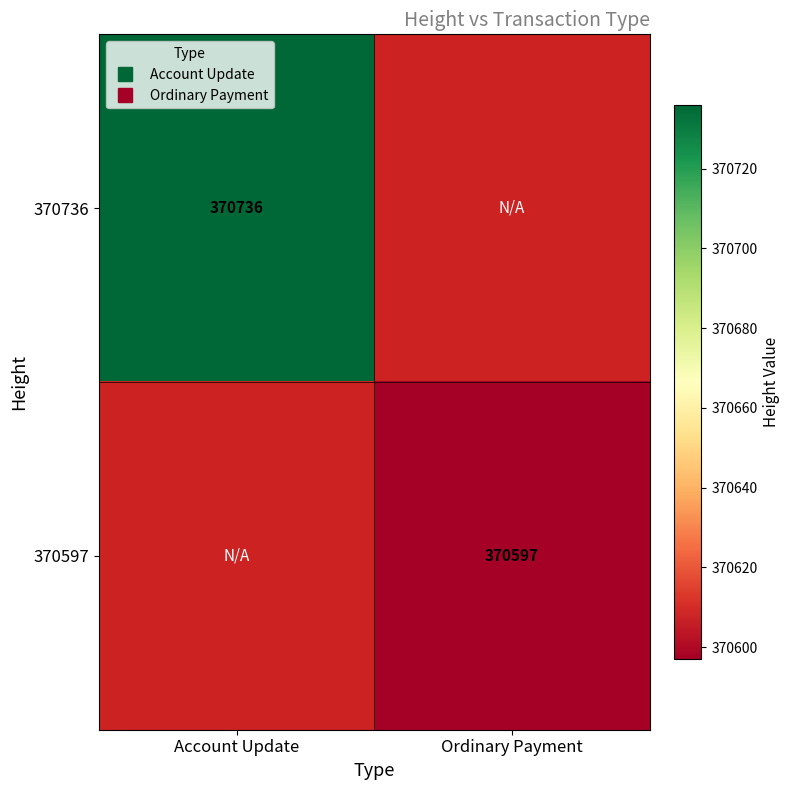

Count the number of data series in this chart.

2